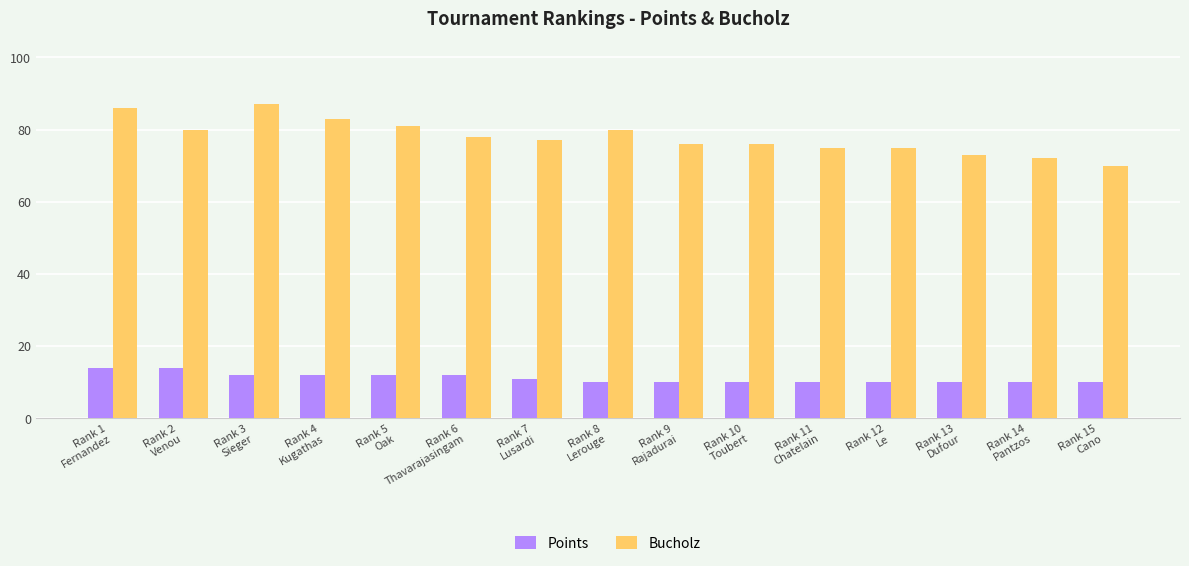

Which series has the largest total across all categories?

Bucholz